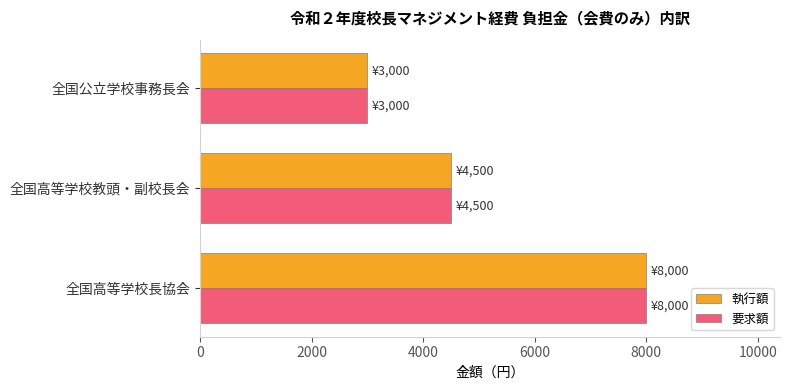

At which label does 要求額 reach its minimum?

全国公立学校事務長会